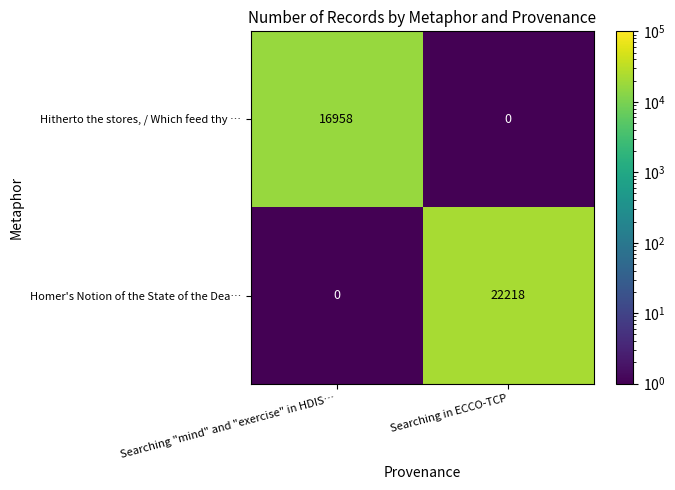

At which category is the sum across all series the highest?

Searching in ECCO-TCP